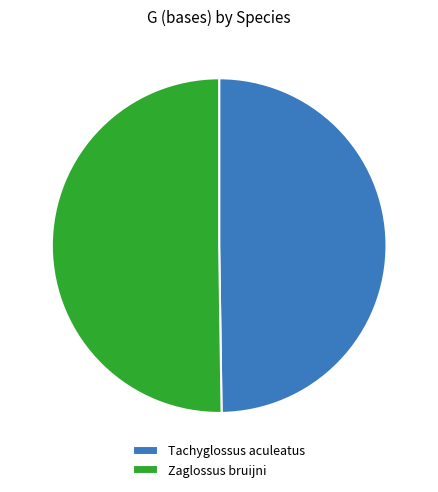

Approximately how many times larger is the value at Zaglossus bruijni compared to Tachyglossus aculeatus?

1.0